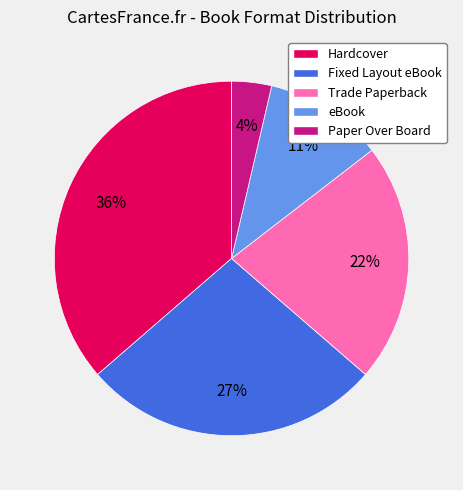

Which category has the smallest portion of the pie?

Paper Over Board